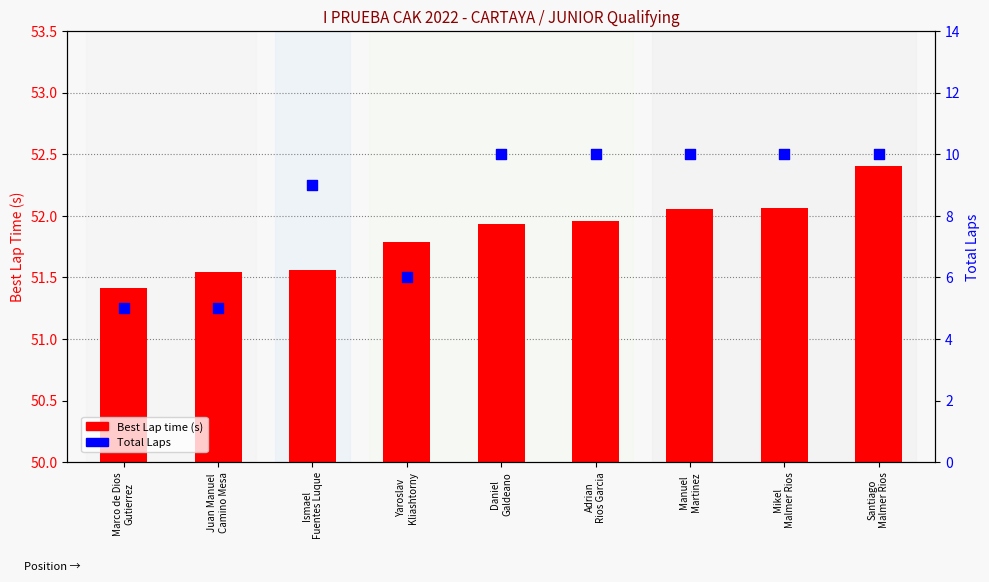

What are all the series names shown in the legend?

Best Lap time (s), Total Laps